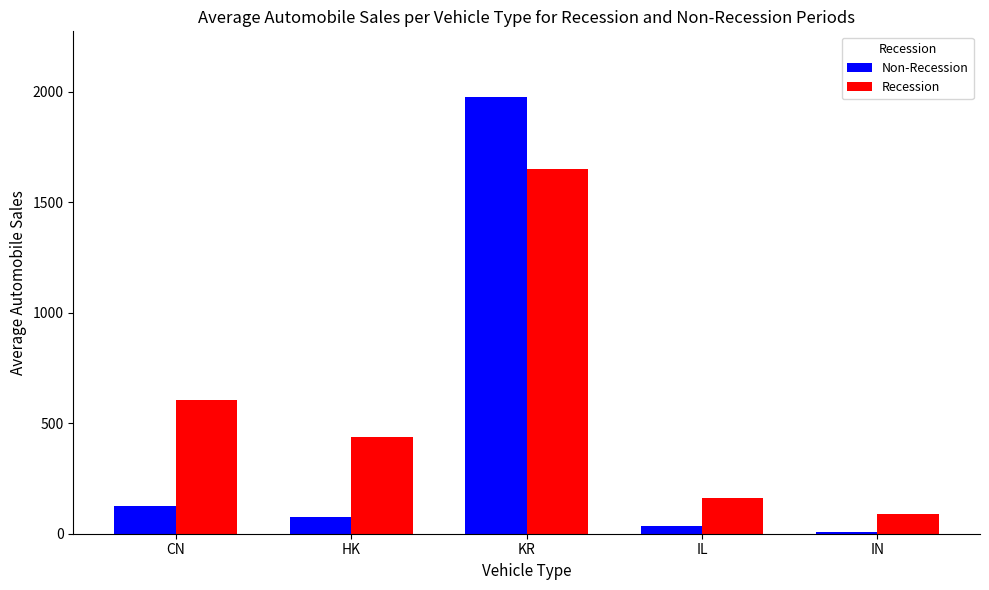

How many distinct data groups are displayed?

2